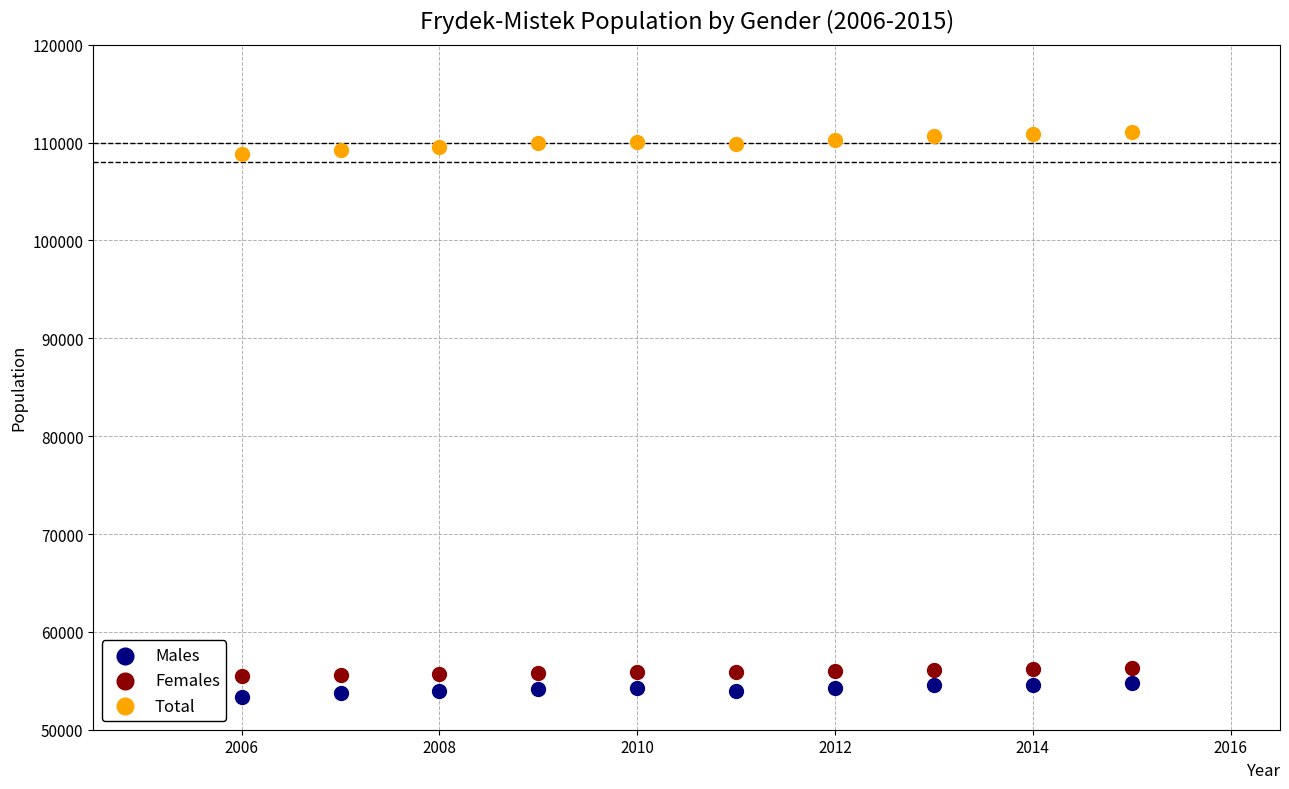

Which series contains the highest Y value?

Total